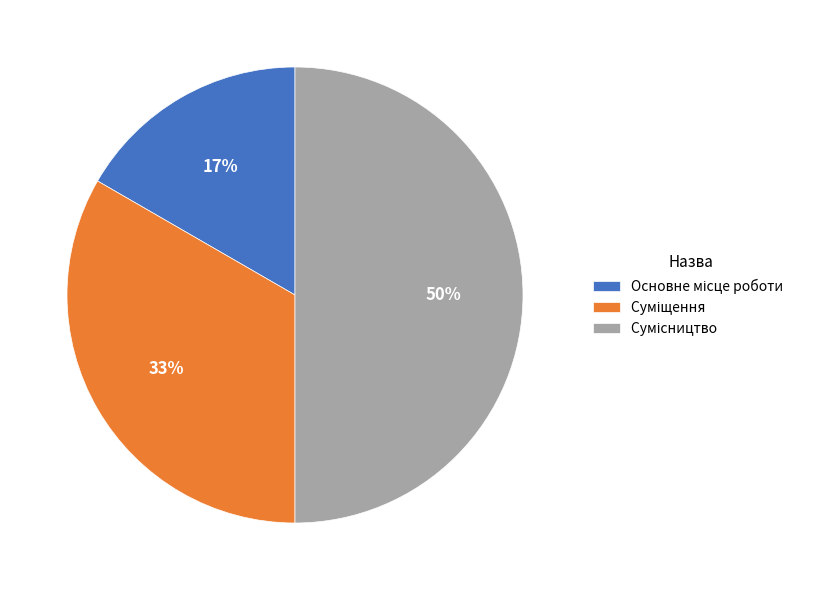

Count the number of slices in the pie.

3